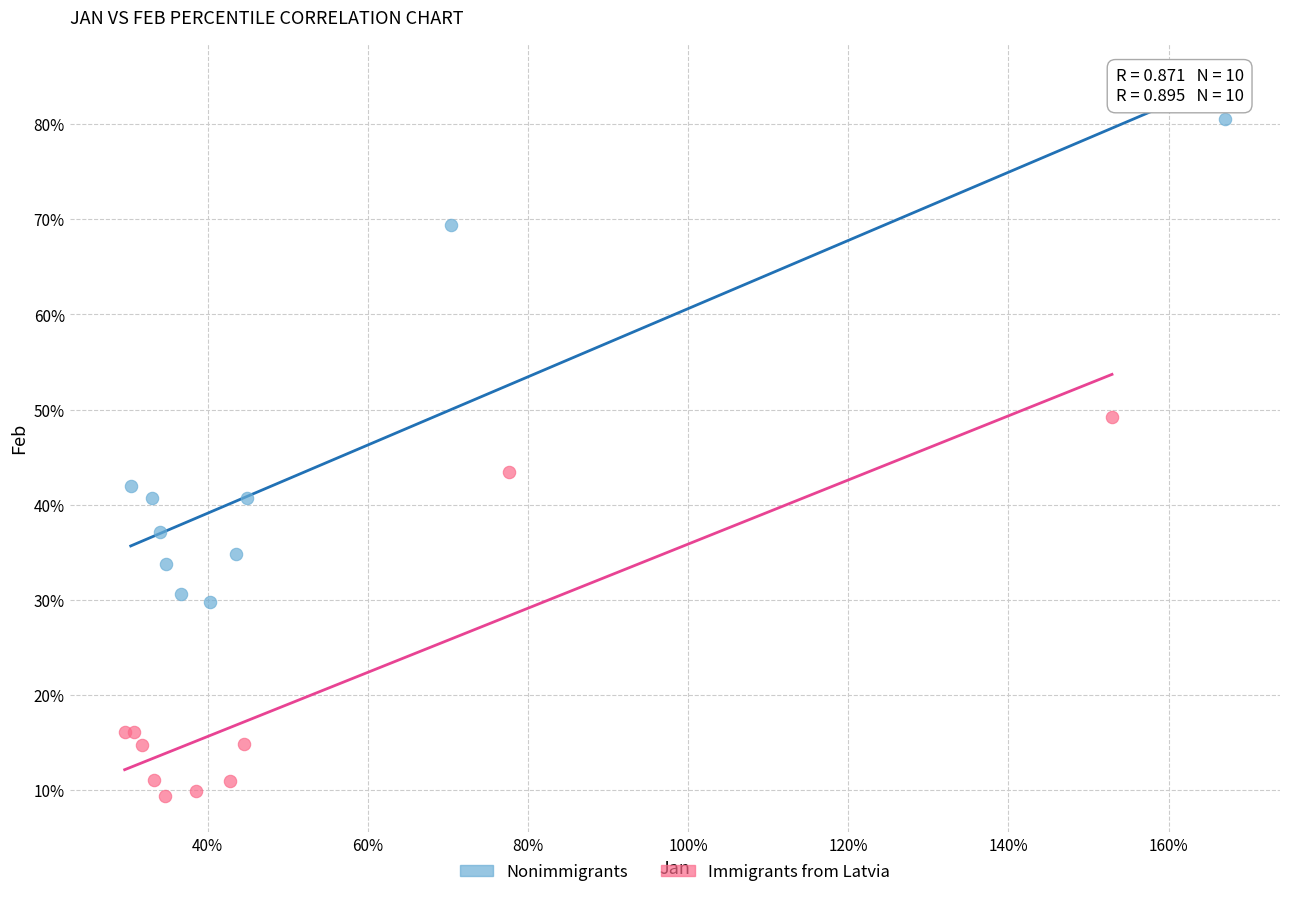

What are all the series names shown in the legend?

Nonimmigrants, Immigrants from Latvia